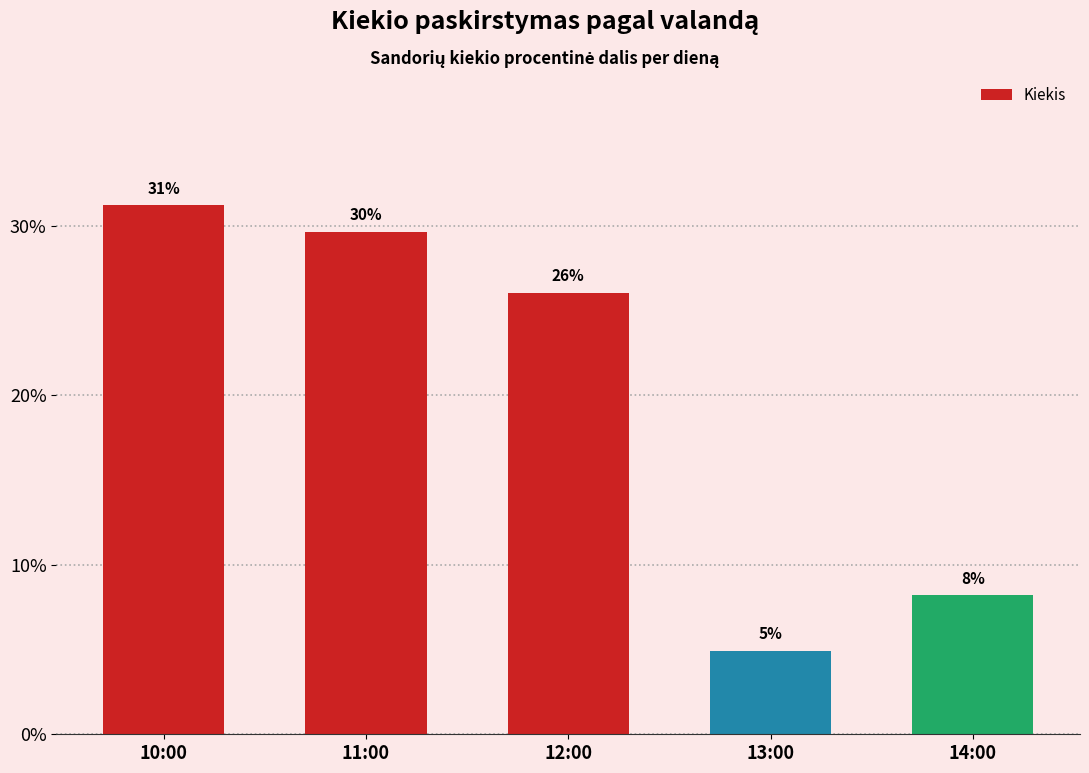

How many bars are there in total?

5